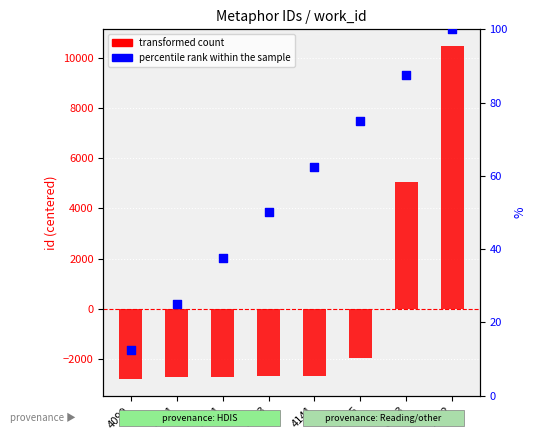

At which category is the sum across all series the highest?

7872